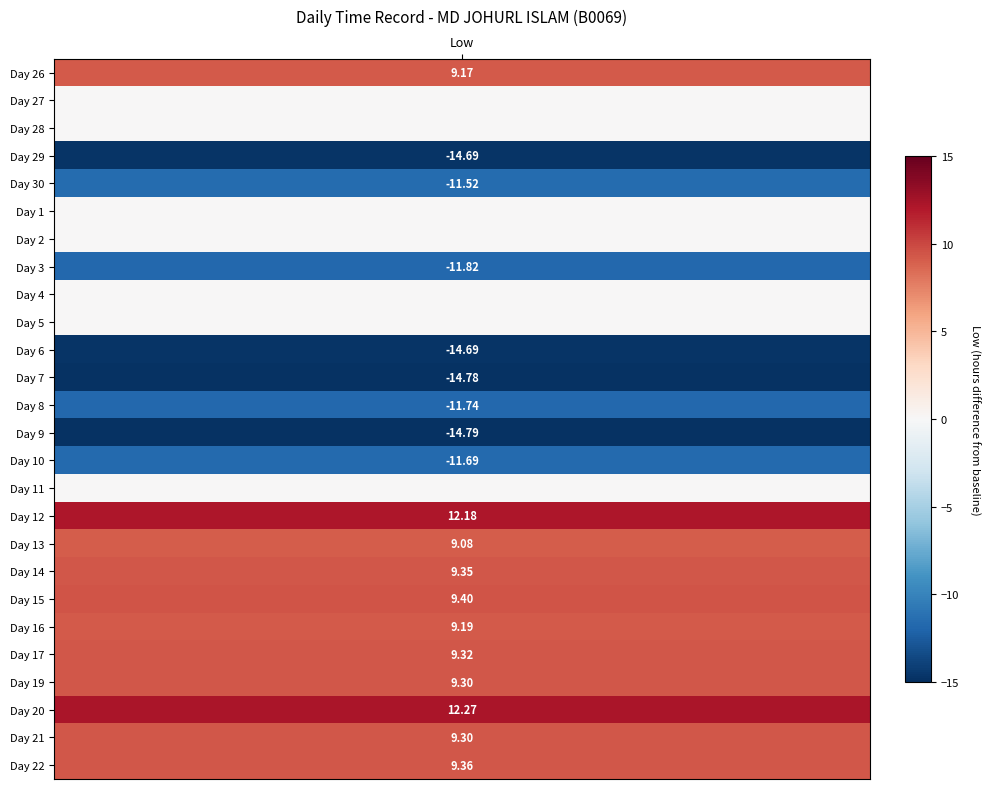

What is the spread (max minus min) of values at 0?

27.1